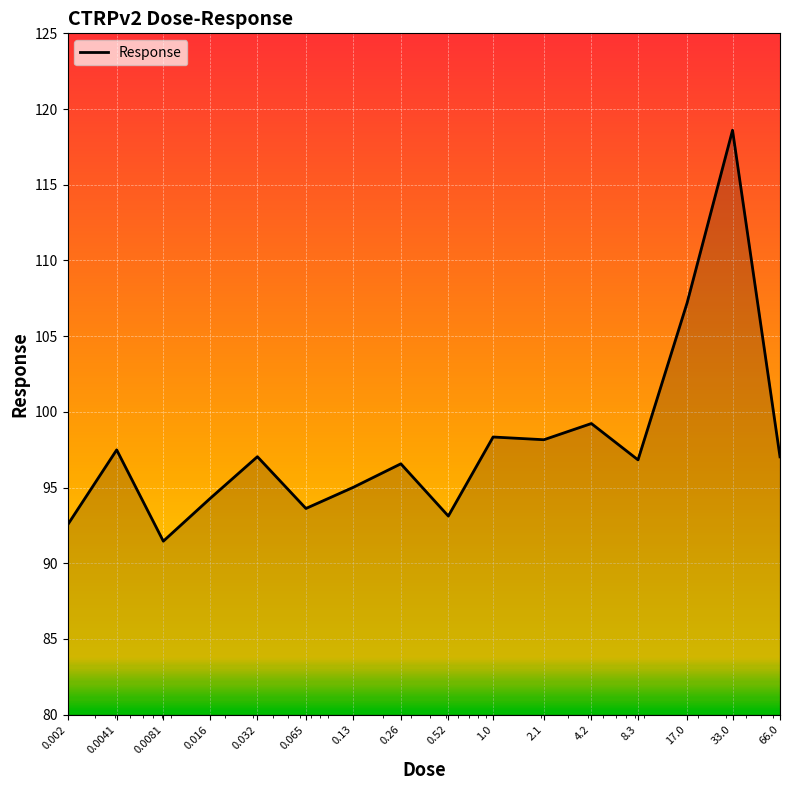

What is the minimum value shown in the chart?

91.5